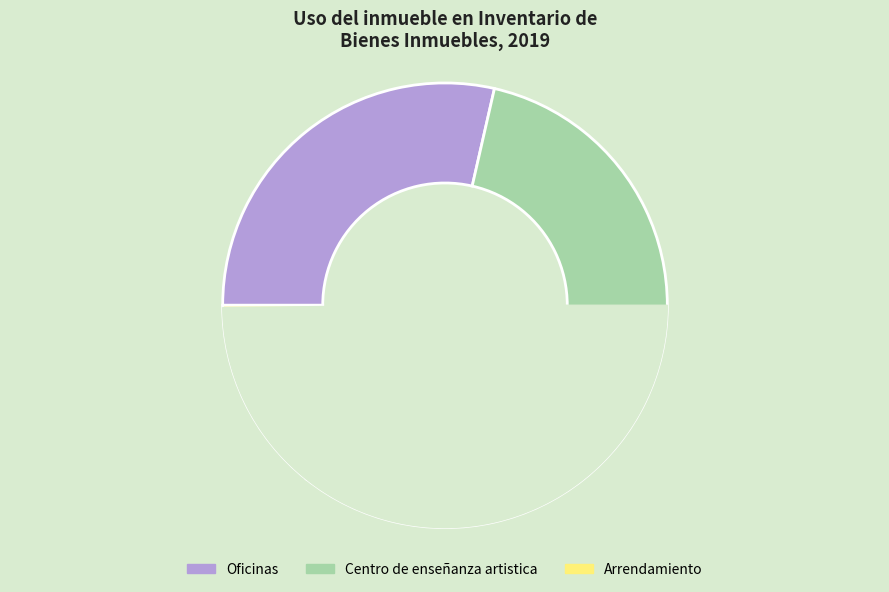

What is the change in value from Centro de enseñanza artistica to Arrendamiento?

-3